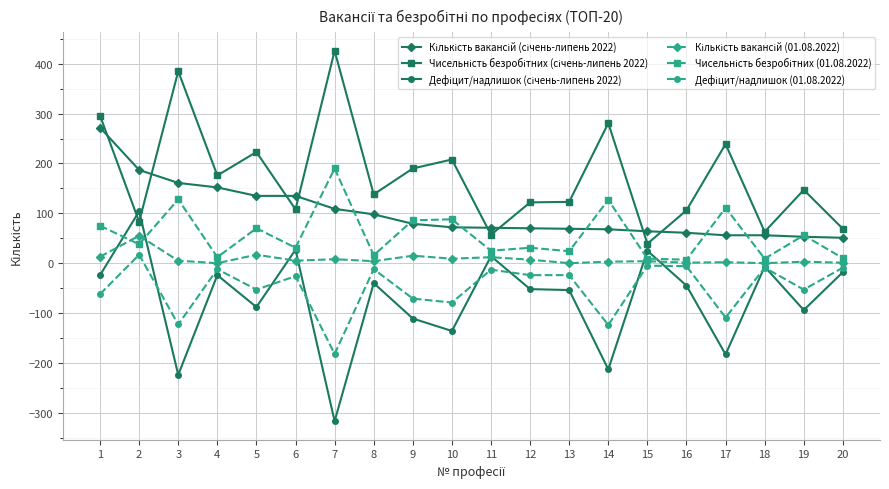

What is the maximum value shown in the chart?

426